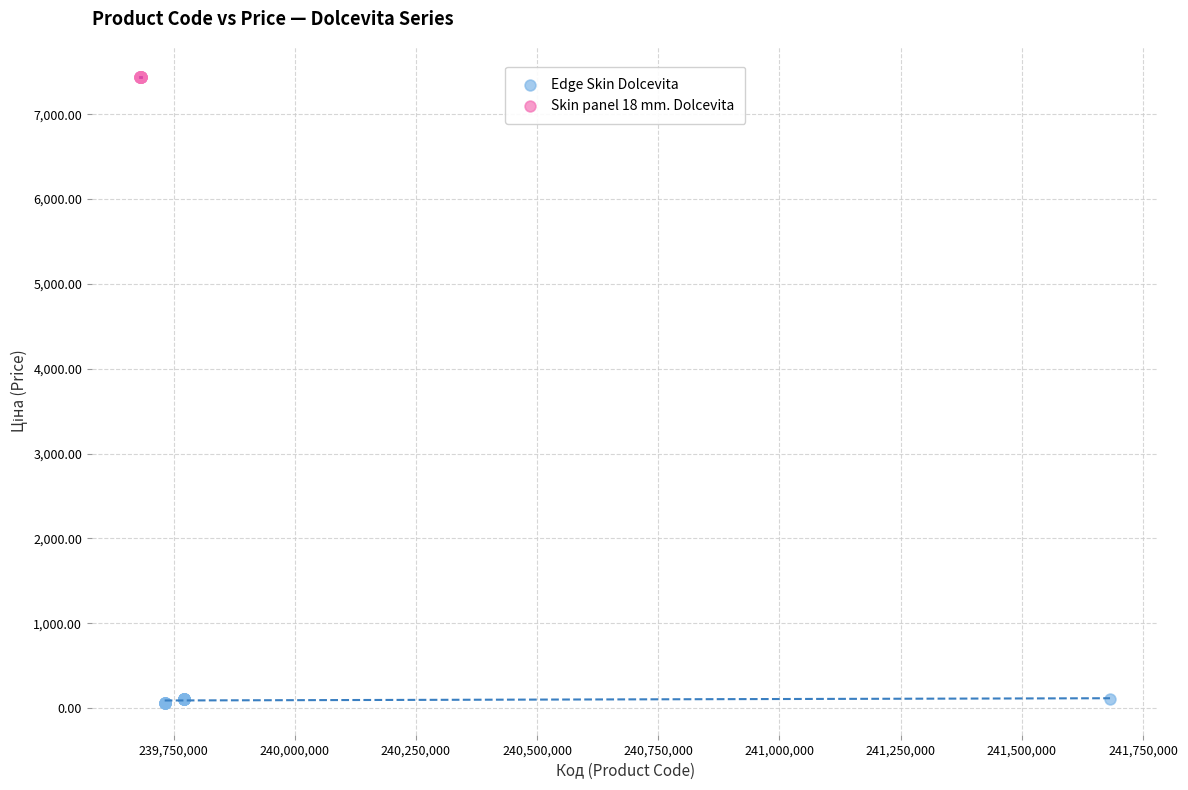

Which series contains the lowest Y value?

Edge Skin Dolcevita